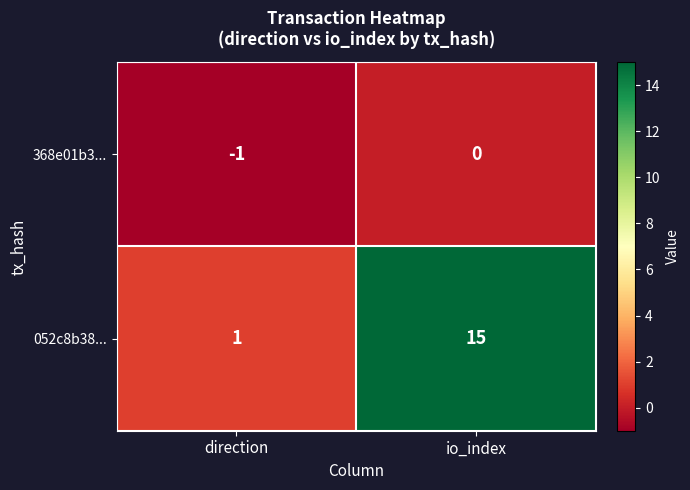

What is the difference between the 052c8b38... values at direction and io_index?

14